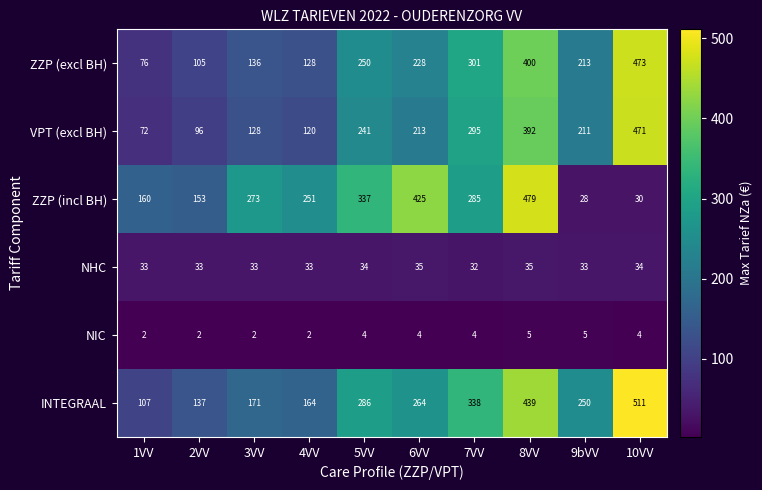

What is the difference between the second highest and second lowest values in the VPT (excl BH) series?

296